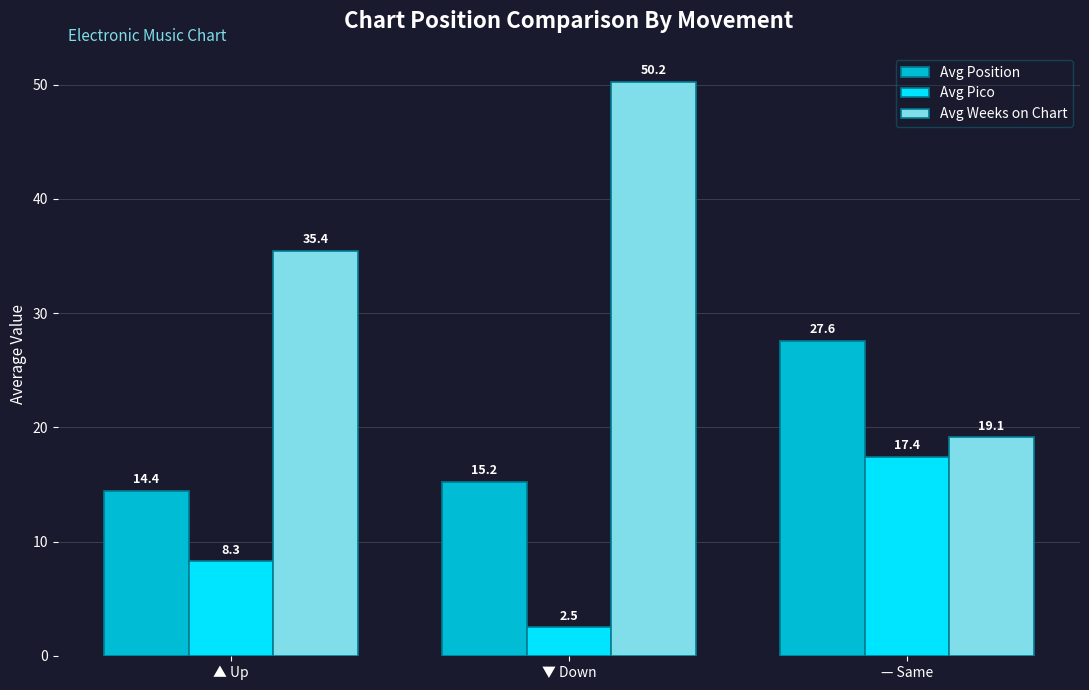

Where is Avg Pico nearest to the value 9?

▲ Up